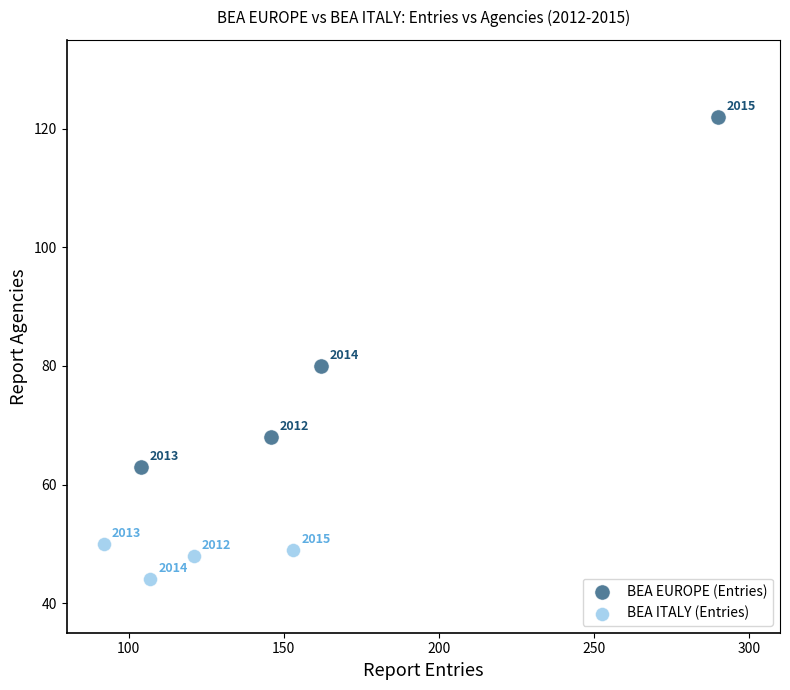

Which series has the widest spread of Y values?

BEA EUROPE (Entries)